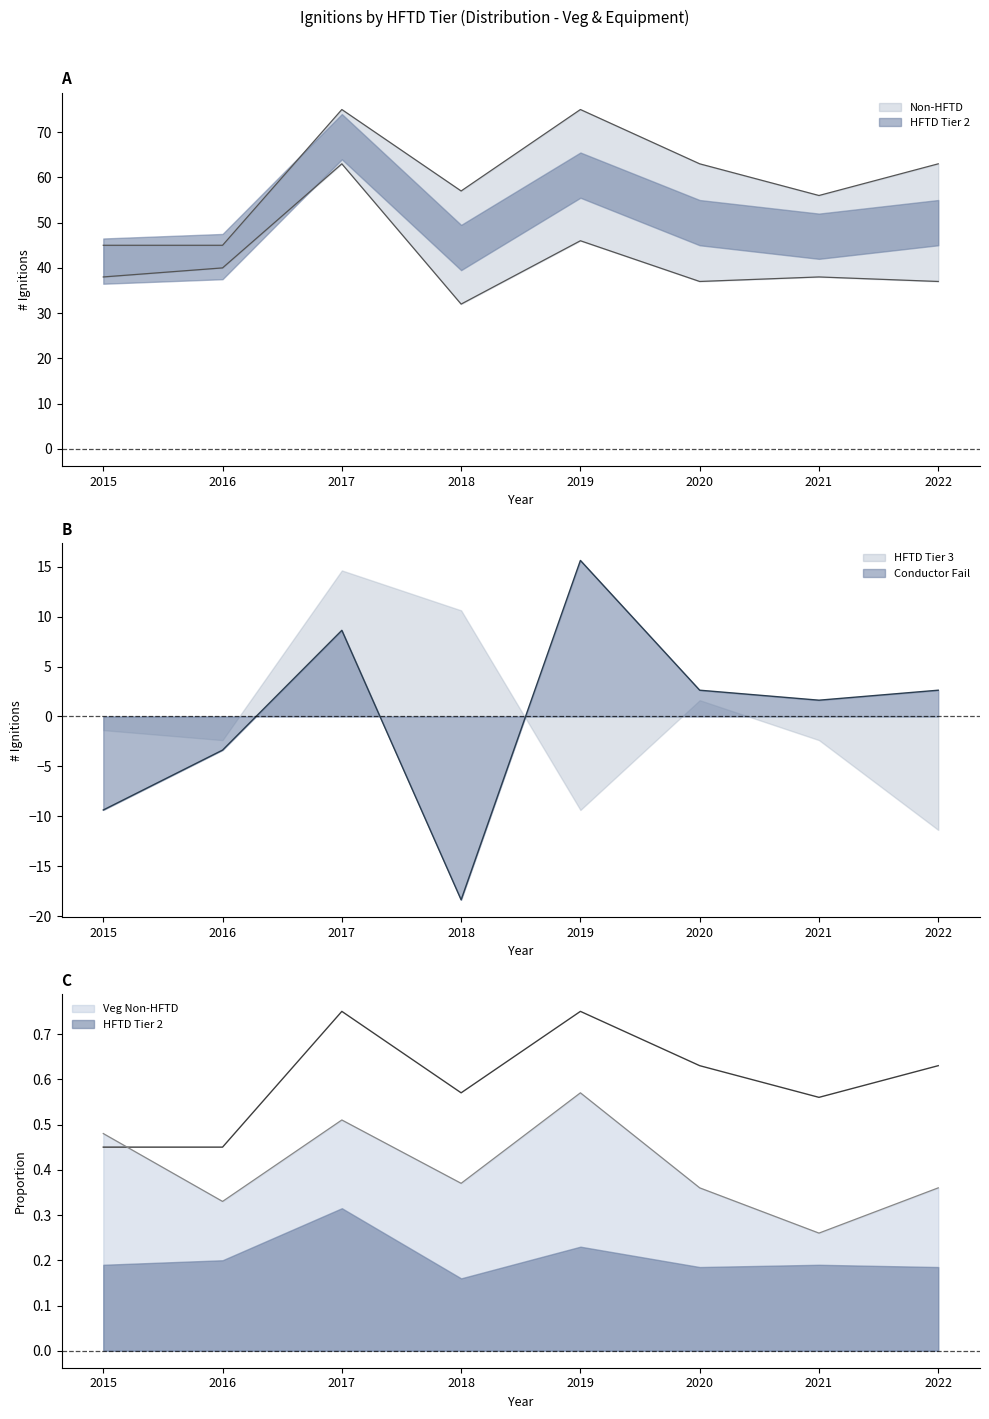

How many negative values does the Conductor Fail series have?

3